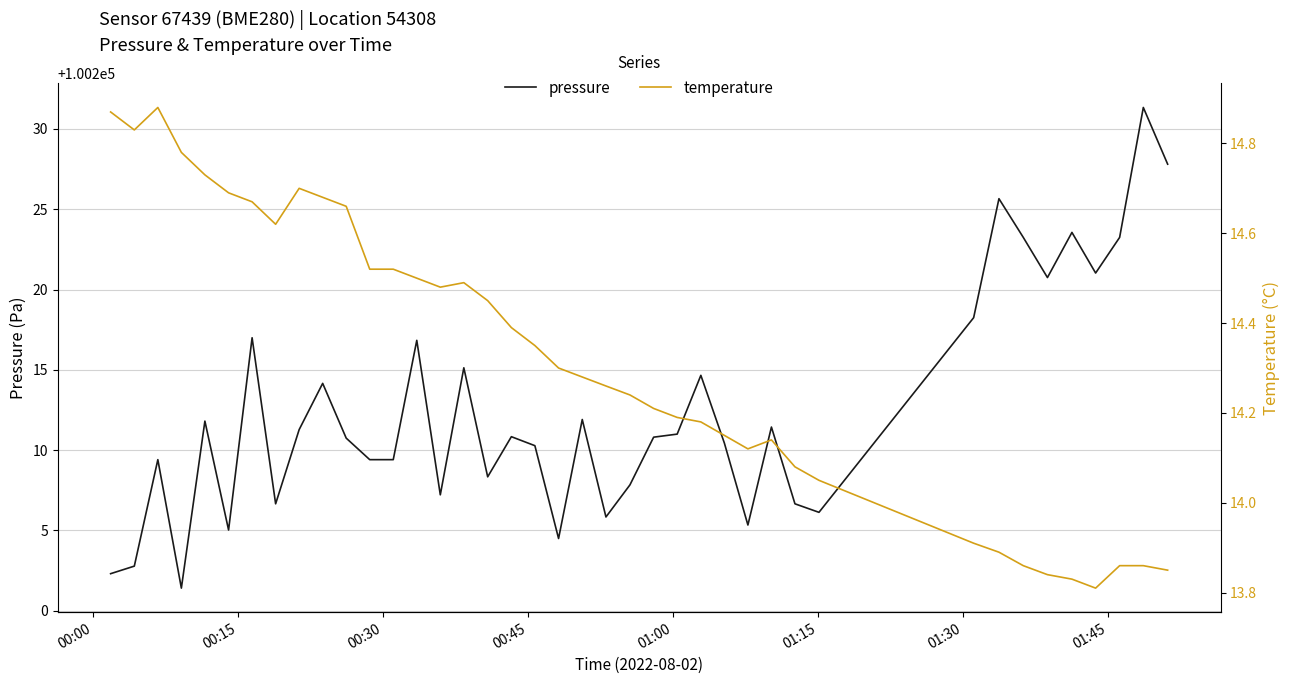

What is the sum of all temperature values?

572.7